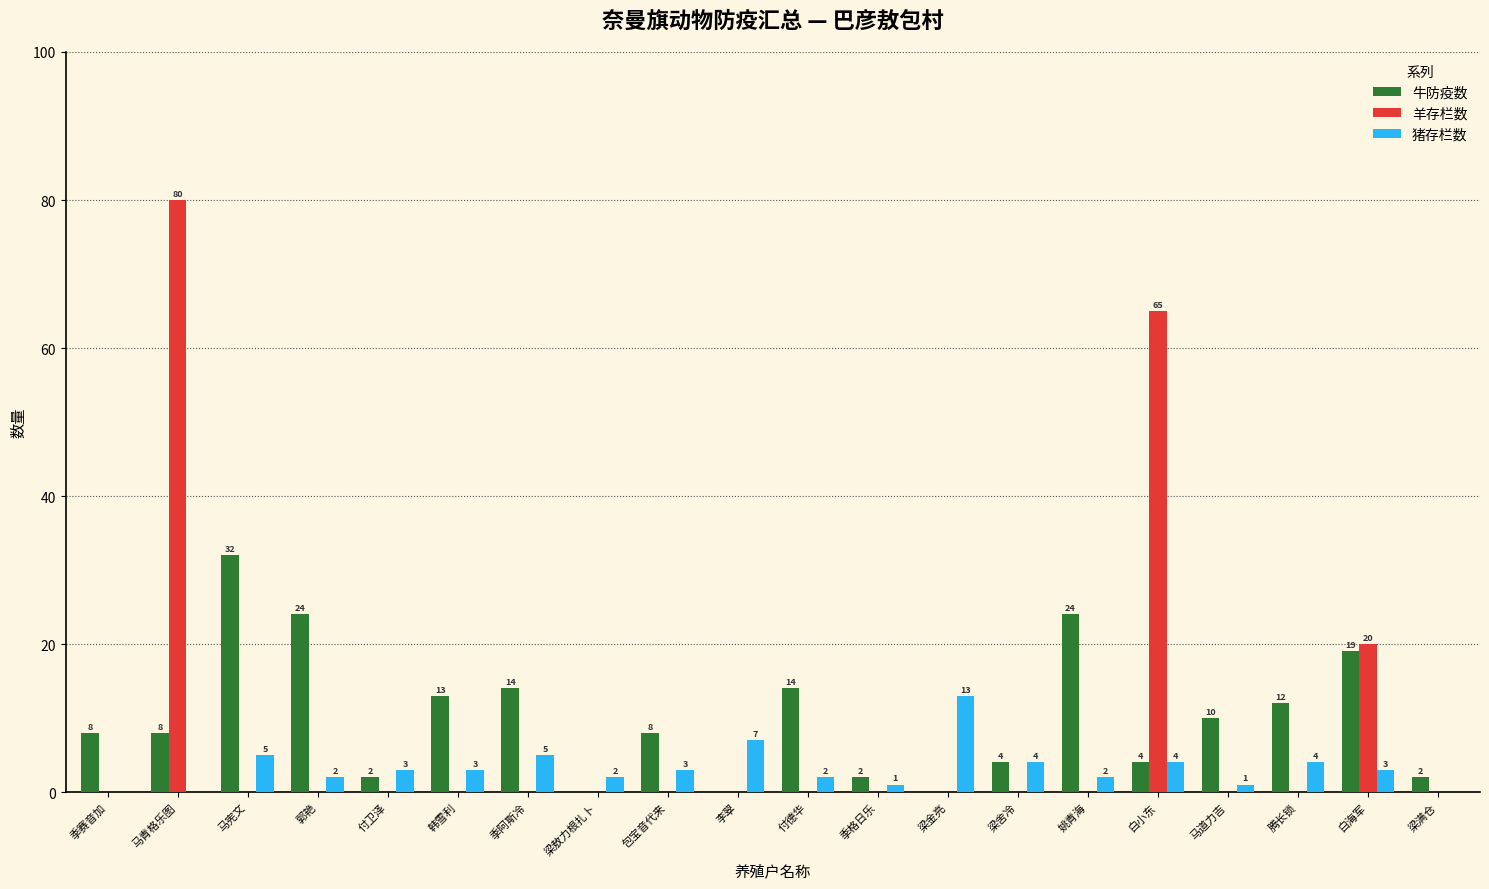

Which series changed the most between 梁敖力根扎卜 and 姚青海?

牛防疫数